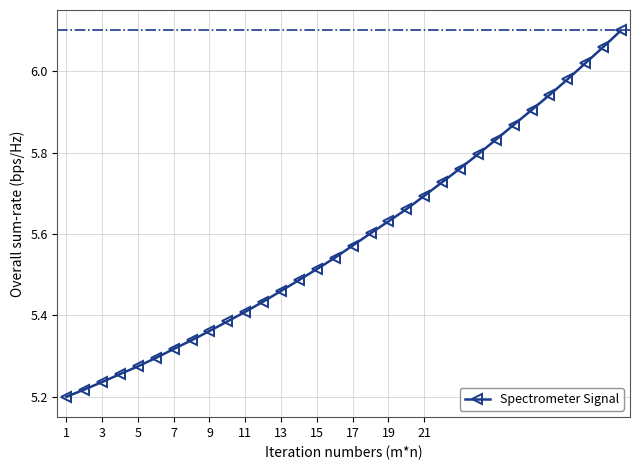

True or false: the data has more than 2 interior local peaks.

False